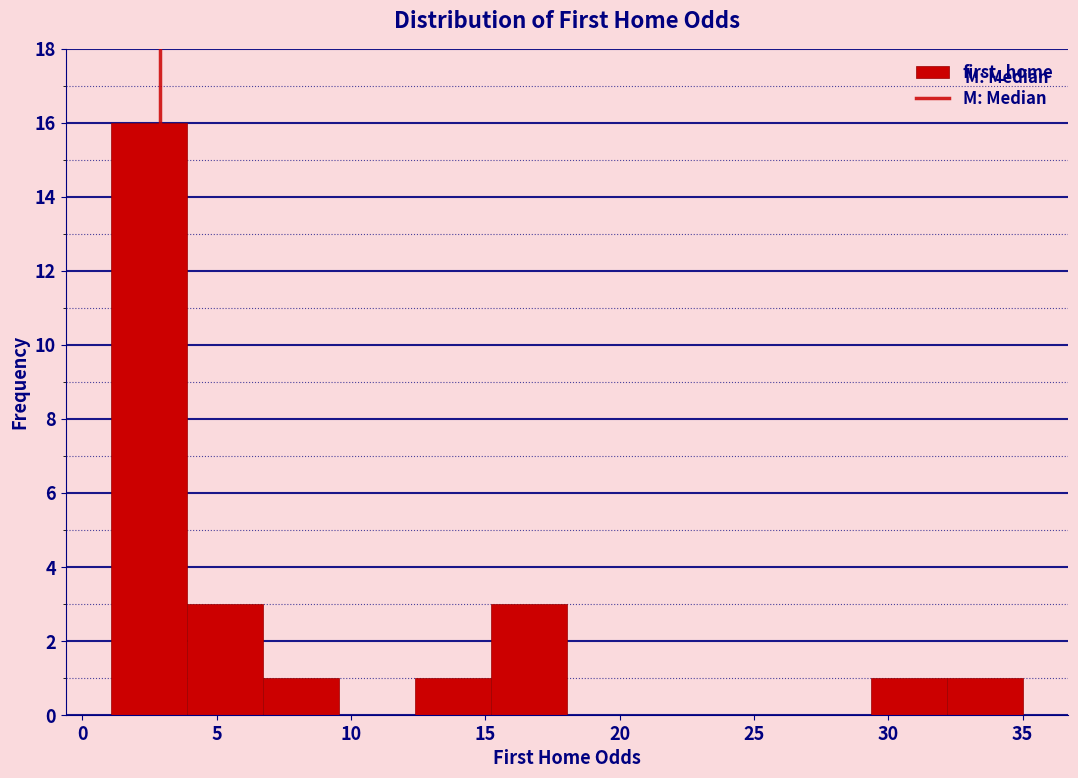

Reading left to right, list every bar in this chart as the range it spans on the x-axis followed by its height. Neither the bar edges nor the heights are printed on the chart, so give them approximately, as read against the axes.

1.0 to 4.0: 16
4.0 to 6.5: 3
6.5 to 9.5: 1
9.5 to 12.5: 0
12.5 to 15.0: 1
15.0 to 18.0: 3
18.0 to 21.0: 0
21.0 to 23.5: 0
23.5 to 26.5: 0
26.5 to 29.5: 0
29.5 to 32.0: 1
32.0 to 35.0: 1